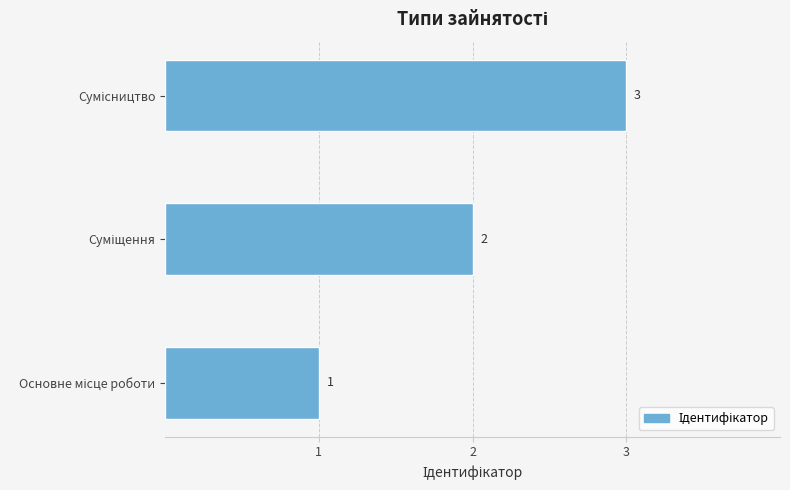

How many data points are less than 2?

1